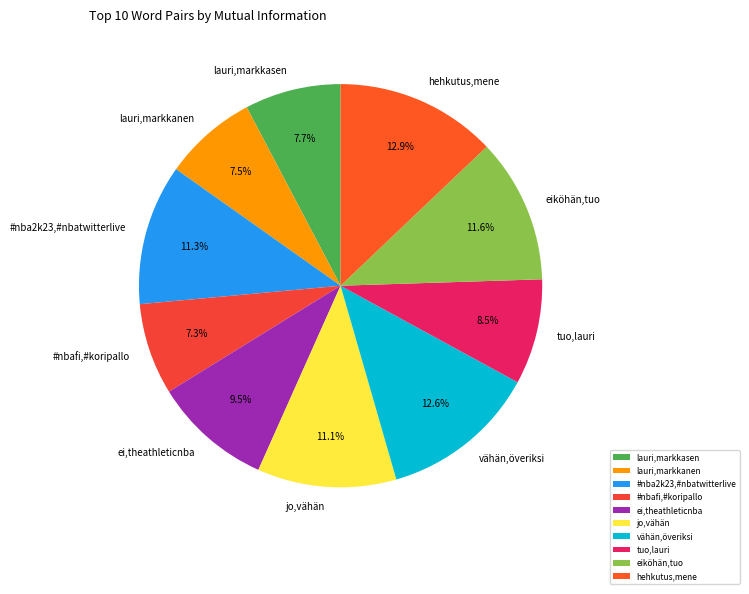

What is the ratio of the value at lauri,markkanen to the value at hehkutus,mene?

0.6